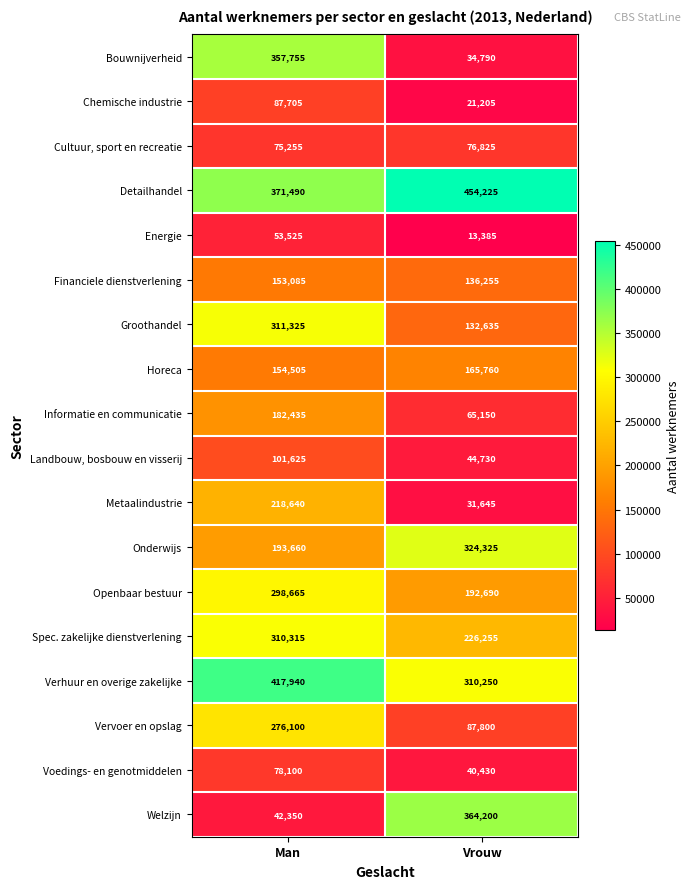

What is the difference between the highest and lowest values at Man?

375590